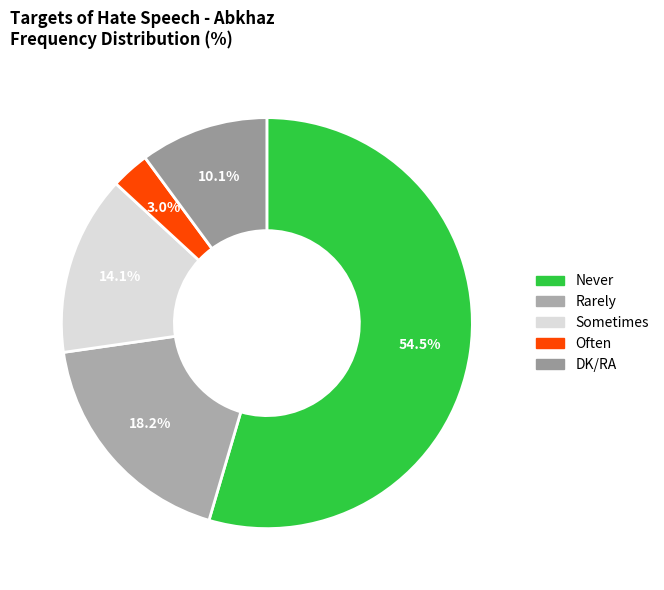

What percentage do Never and Often together represent?

57.6%